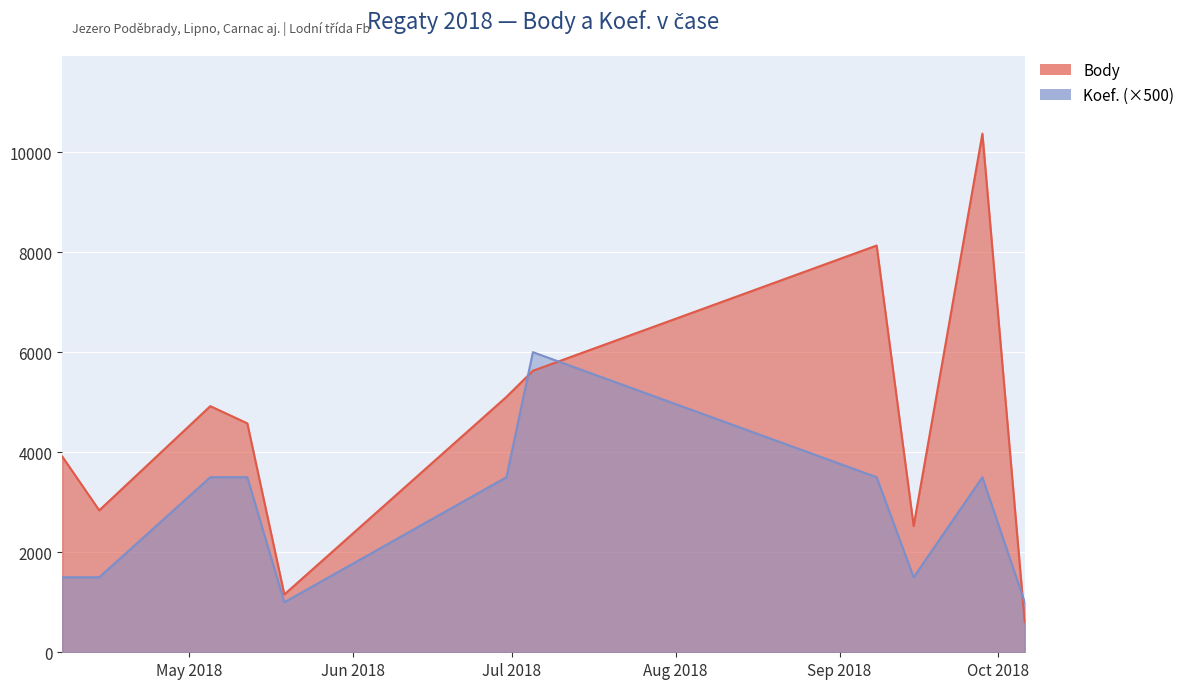

What are all the series names shown in the legend?

Body, Koef.